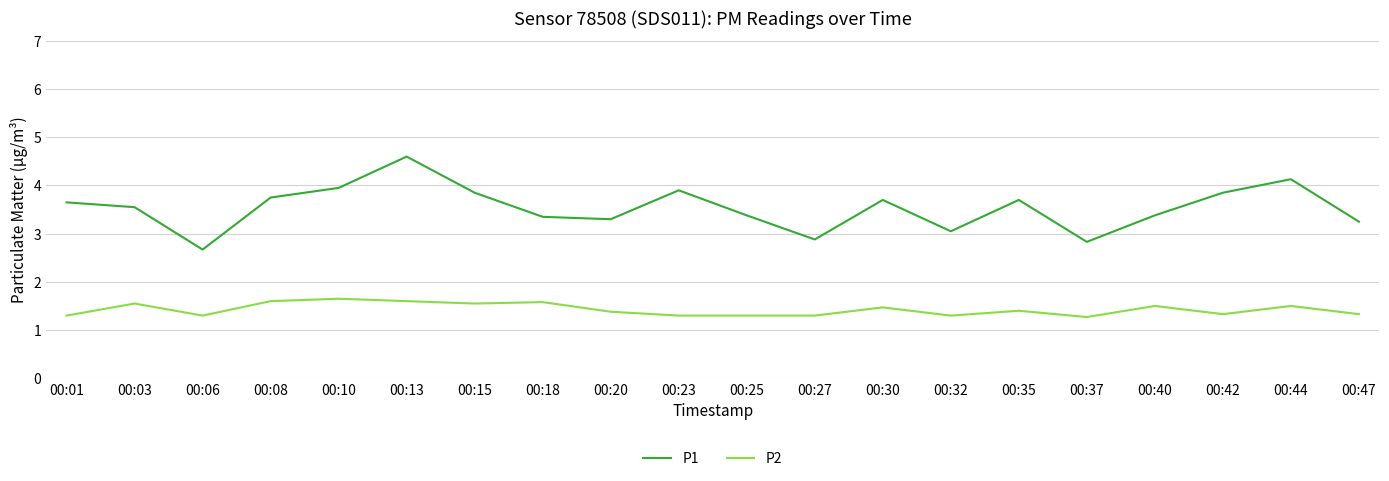

Which category has the highest value across all series?

00:13